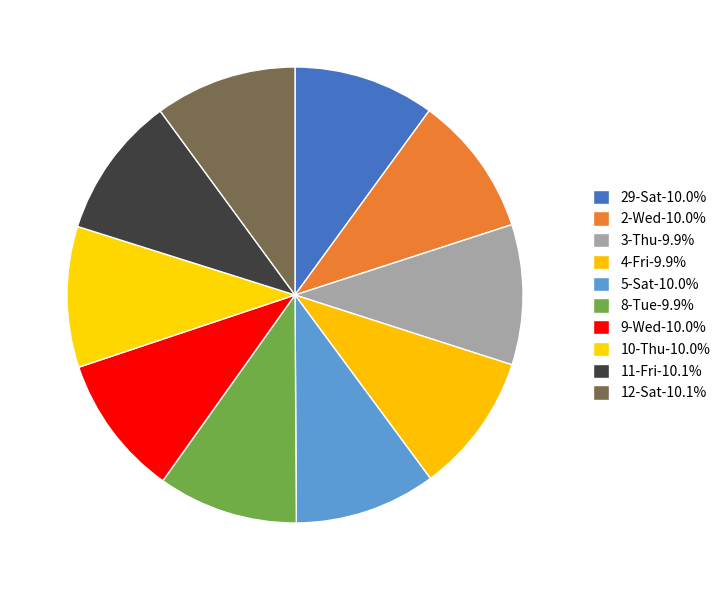

Does 4-Fri account for over 50% of the chart?

No